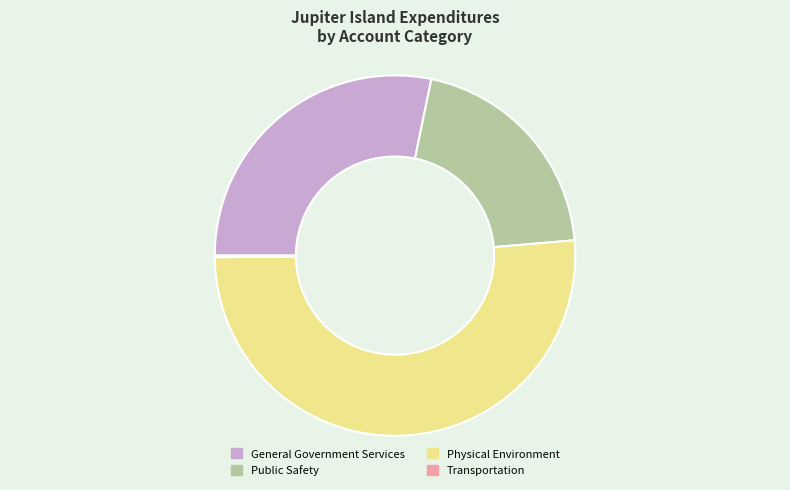

True or false: General Government Services accounts for 37% of the total.

False